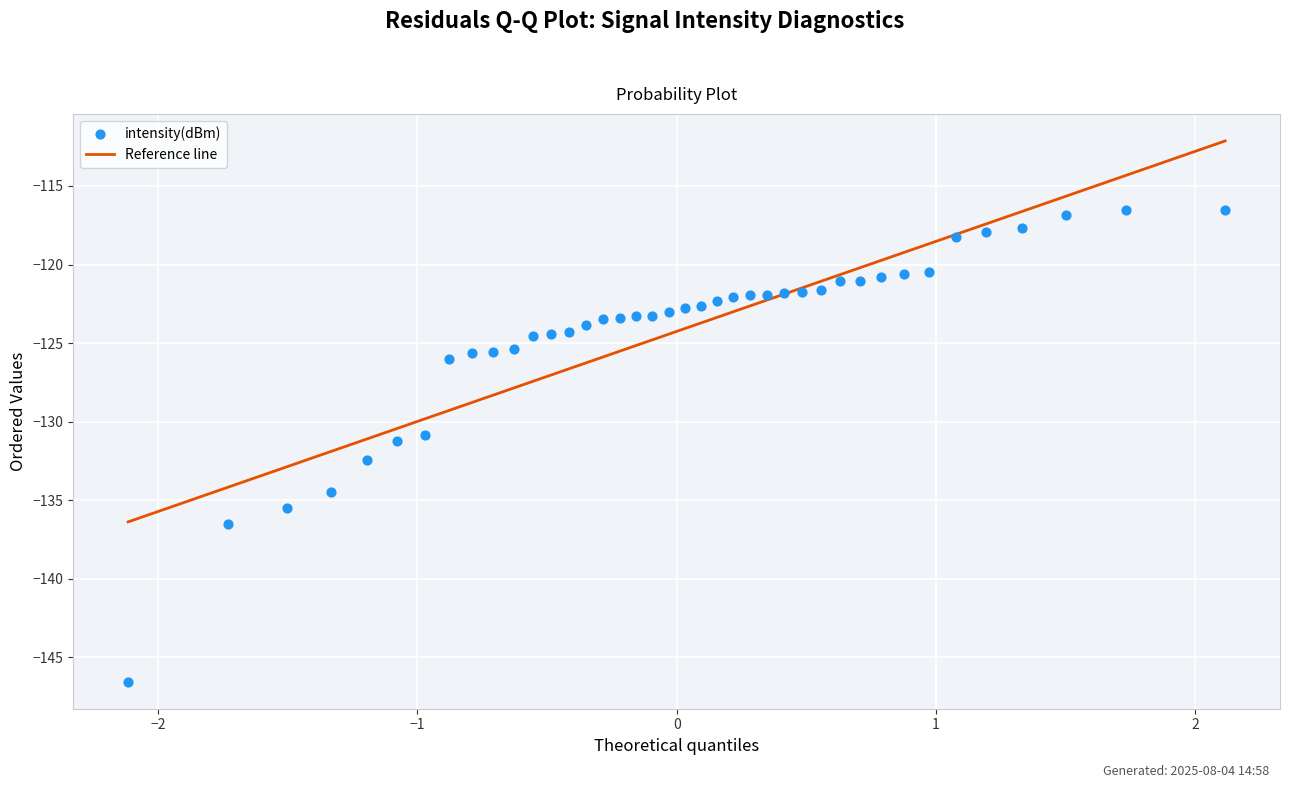

What is the range of X values (max minus min)?

4.2